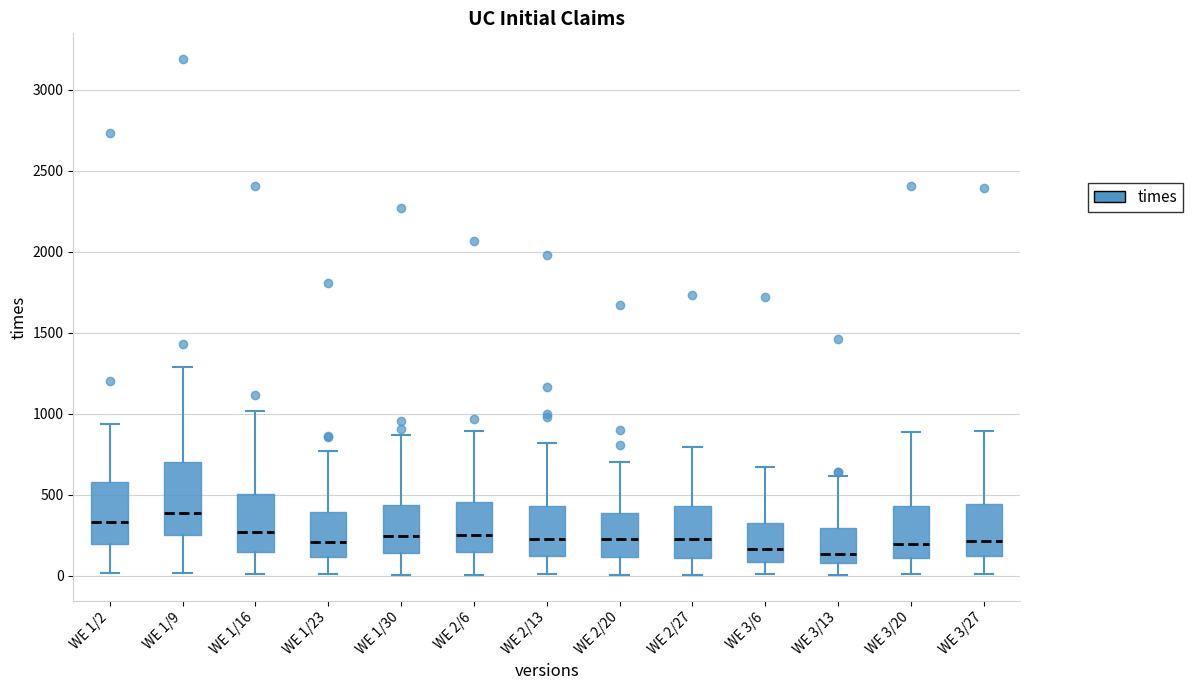

Where is the upper edge of the box for WE 2/27 on the y-axis? The values are not printed on the chart, so give them approximately, as read against the axis.

450